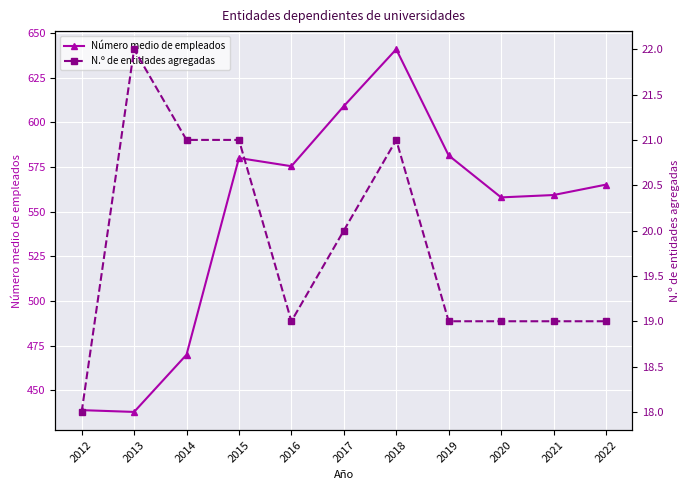

Between 2021 and 2017, which is larger?

2017